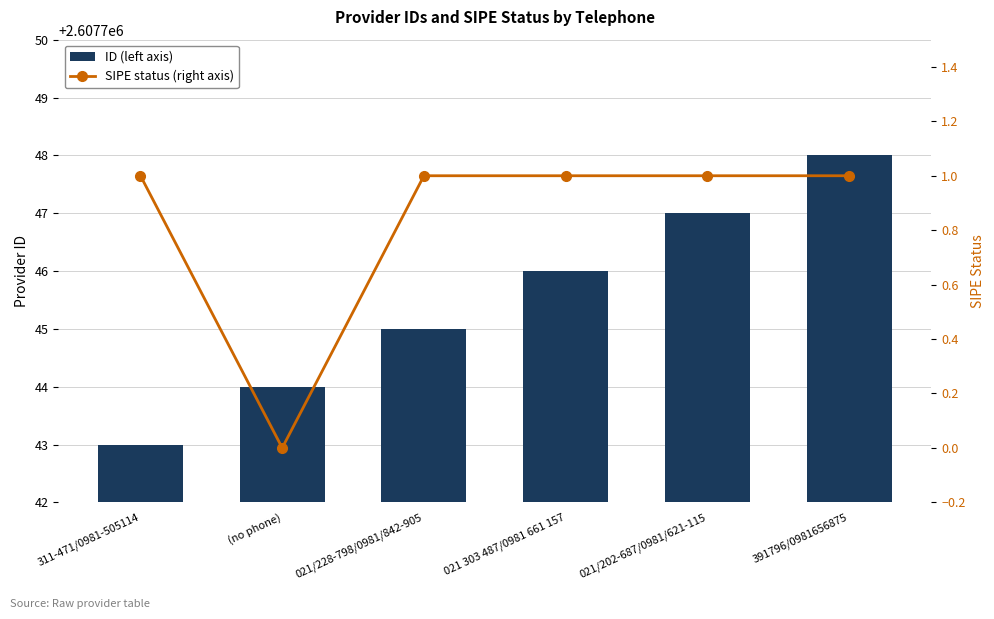

Is it true that SIPE status (right axis) equals 1 at 021/202-687/0981/621-115?

True